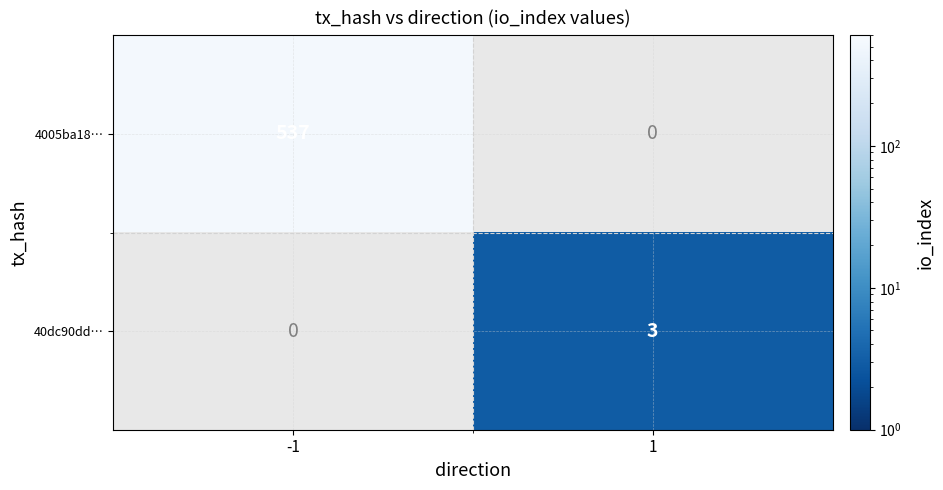

The 40dc90dd… series shows 1.1 at 1. True or false?

False